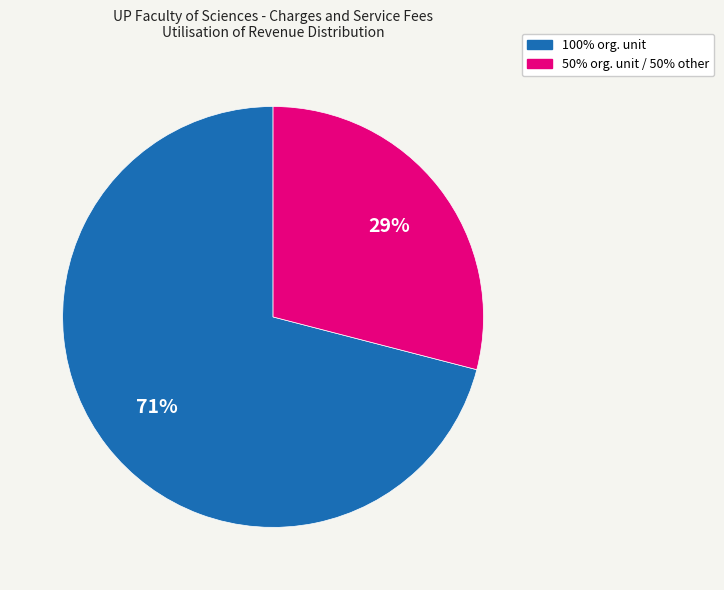

To the nearest percent, what is the average slice percentage?

50%